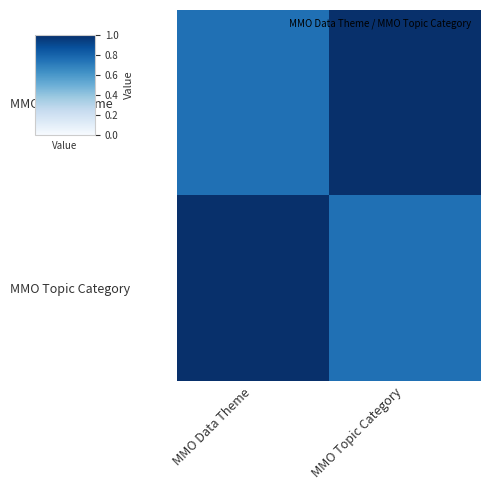

What is the spread (max minus min) of values at MMO Data Theme?

0.2